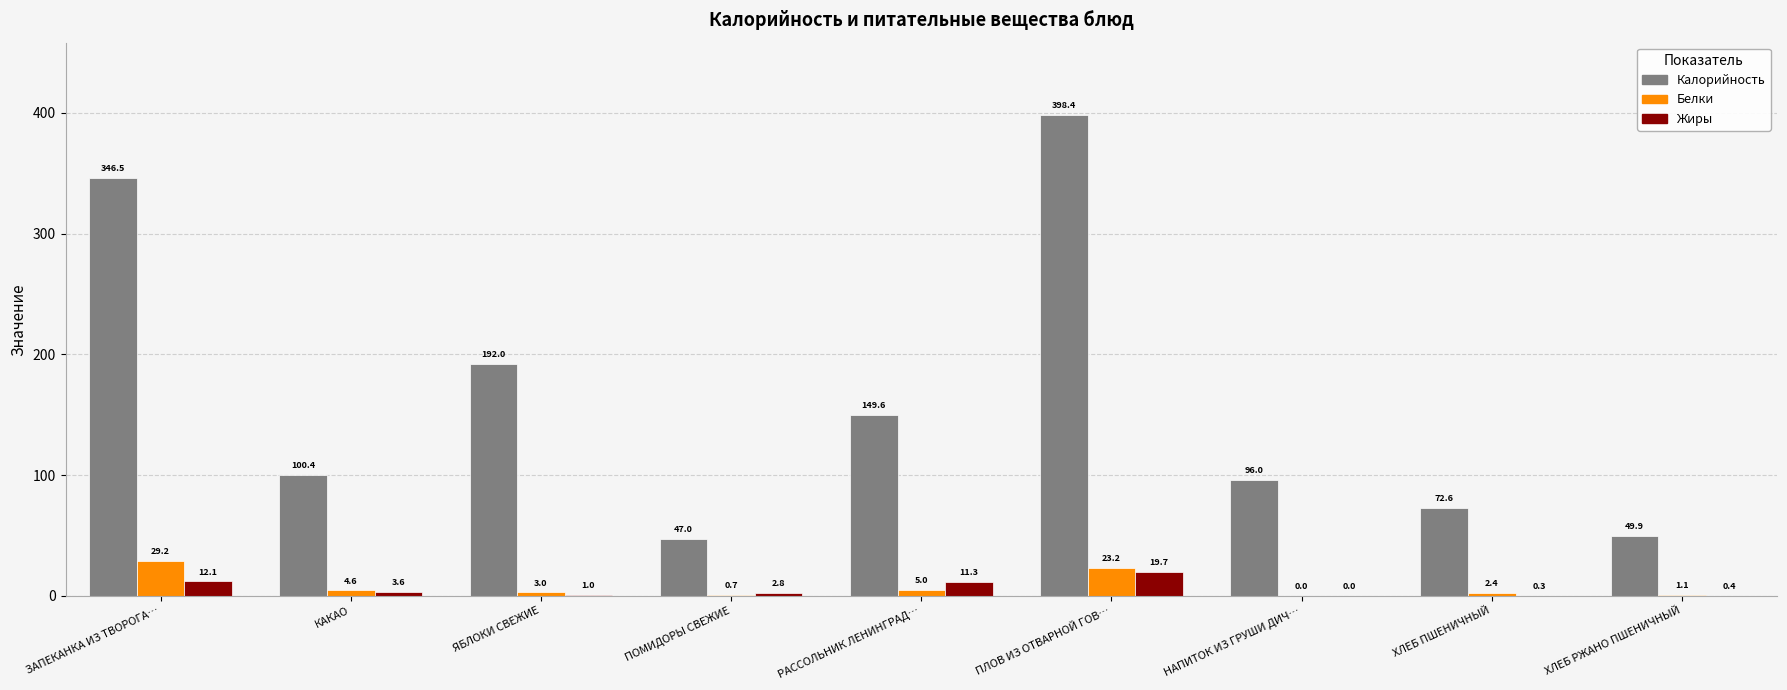

At which label does Белки first exceed 3?

ЗАПЕКАНКА ИЗ ТВОРОГА…